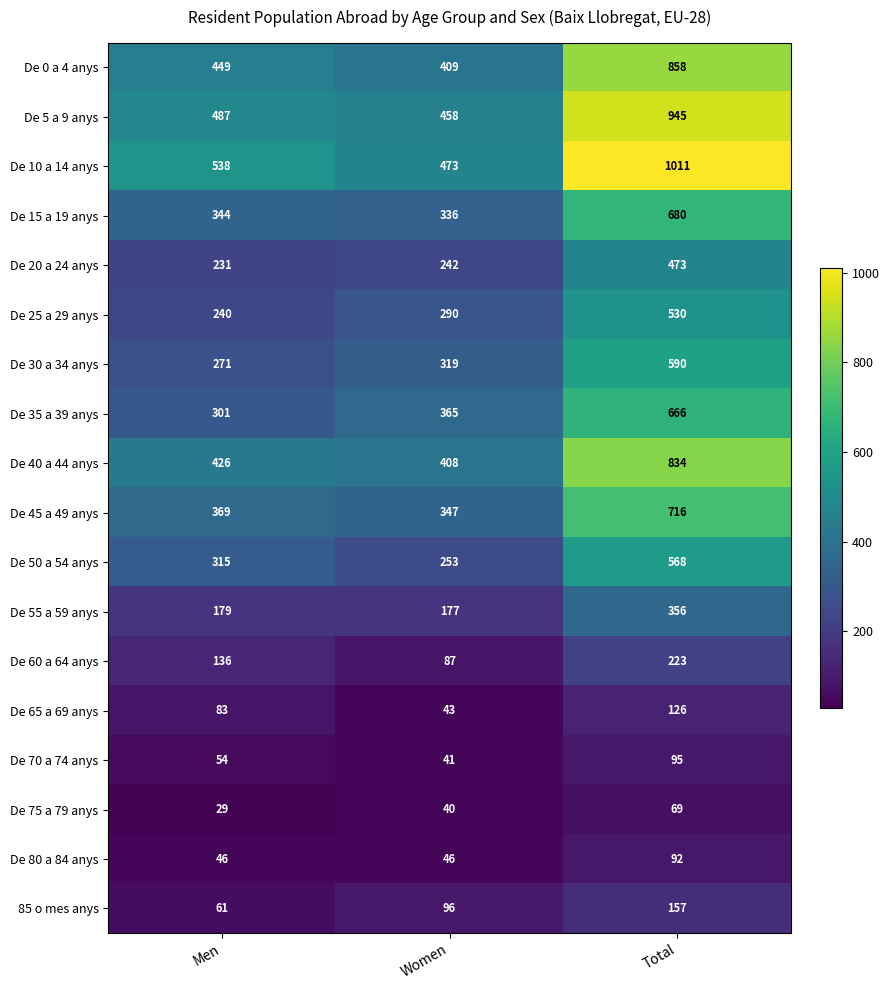

Count the De 80 a 84 anys values in the range 46 to 92.

3